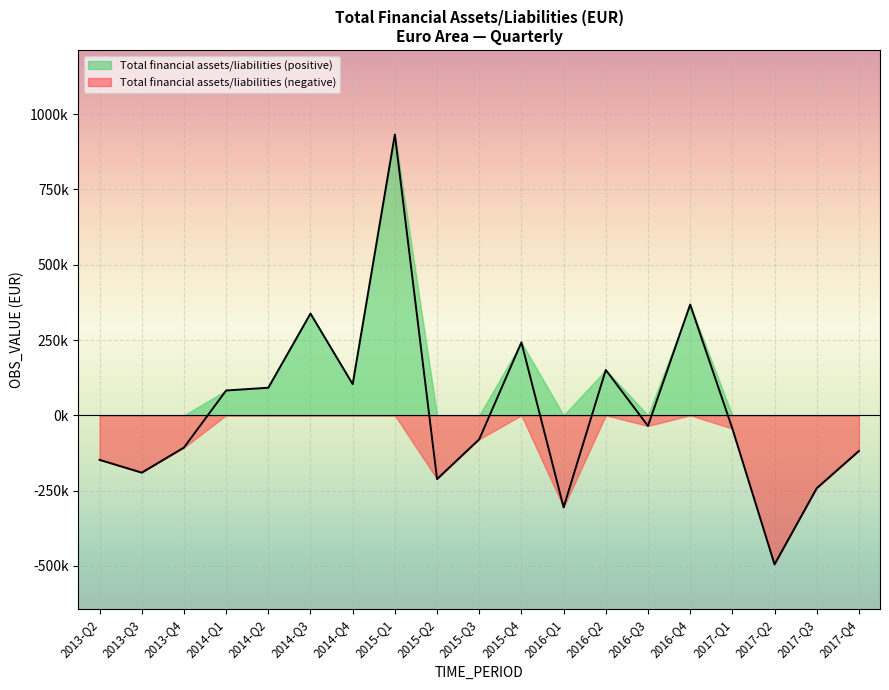

Reading left to right, list all the values displayed in this chart.

-147891.3	-190351.6	-107127.6	82459.2	91593.2	337850.3	103511.2	932635.5	-211696.5	-79539.6	242249.3	-305569.6	150691.0	-35239.6	367750.5	-43932.1	-494938.7	-242056.1	-118387.8